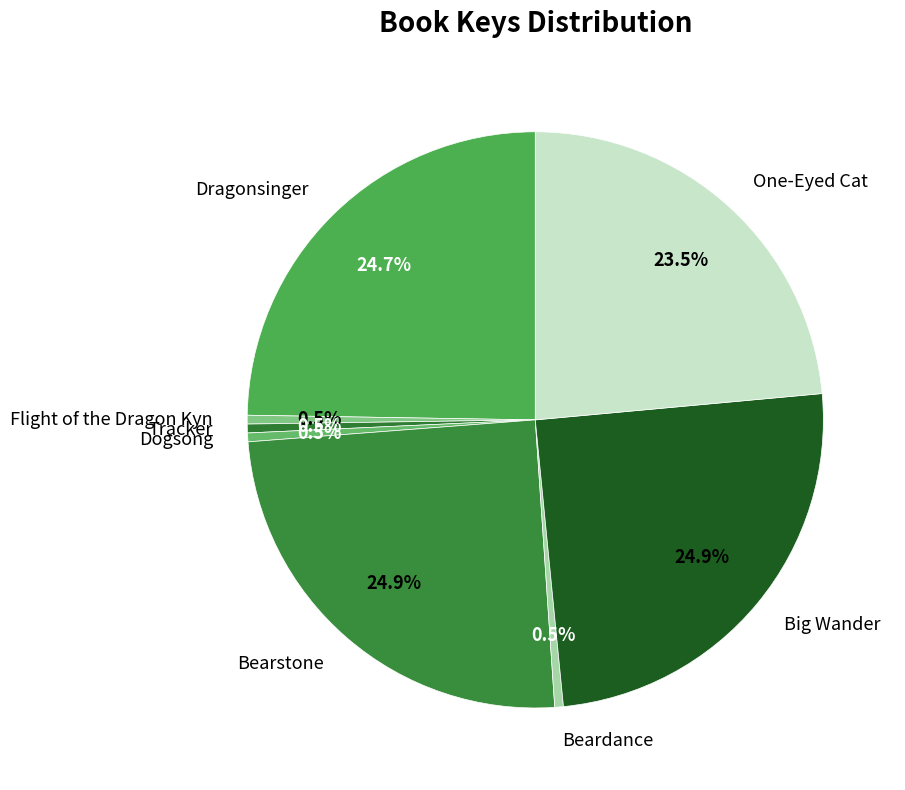

Between Big Wander and Tracker, which is larger?

Big Wander